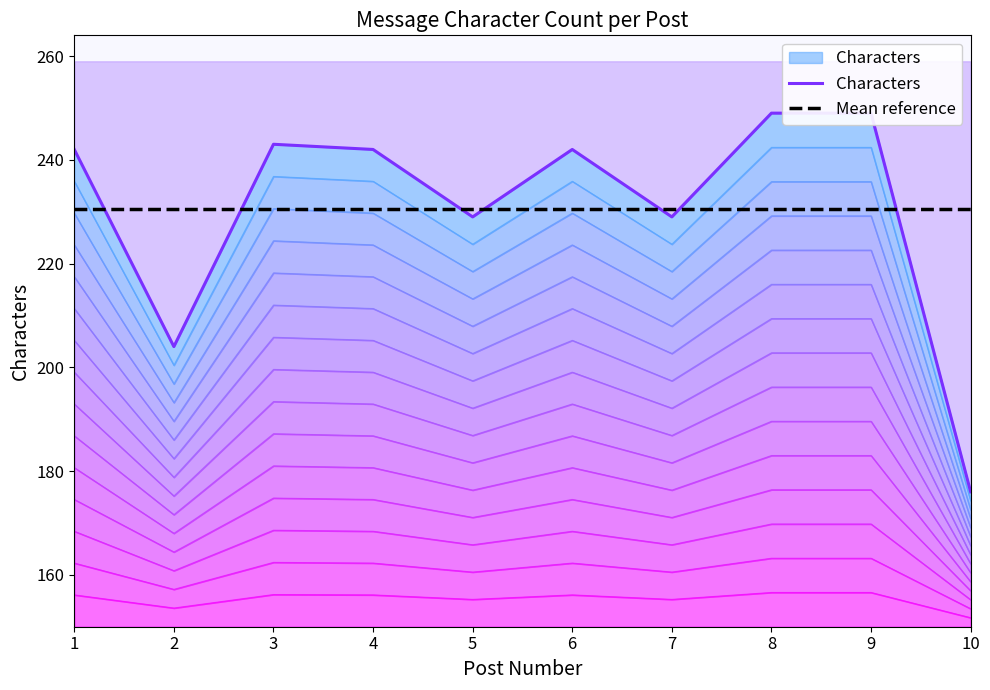

What is the value of the Mean reference point at the 2nd from the left?

230.5